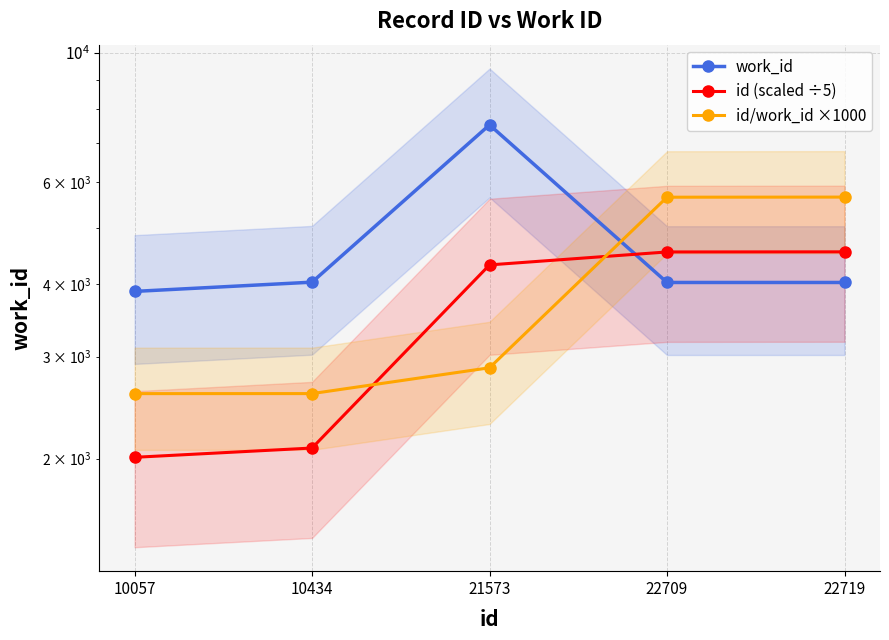

Which category has the lowest value across all series?

10057